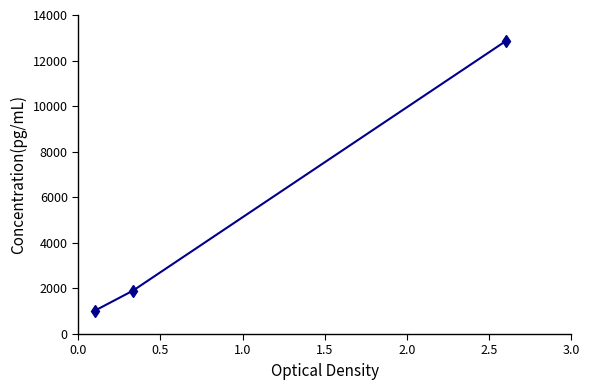

What is the value of the 3rd point from the left?

12850